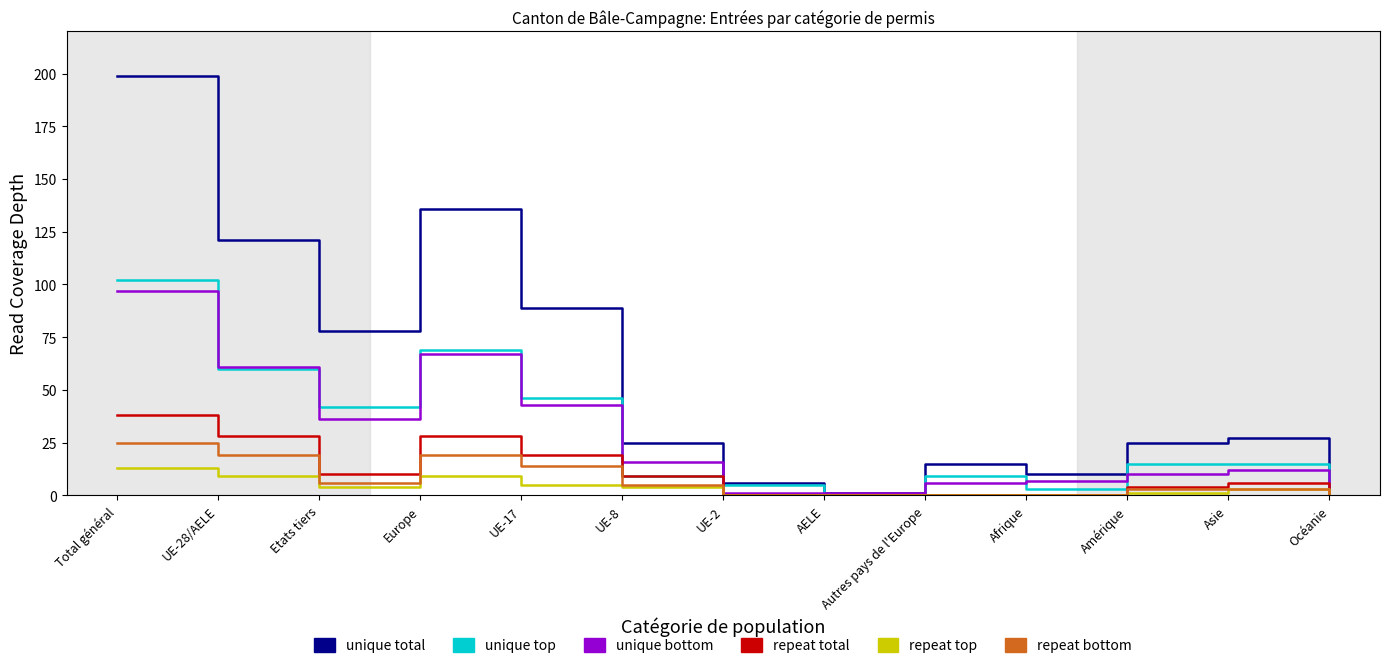

What is the greatest value displayed?

199